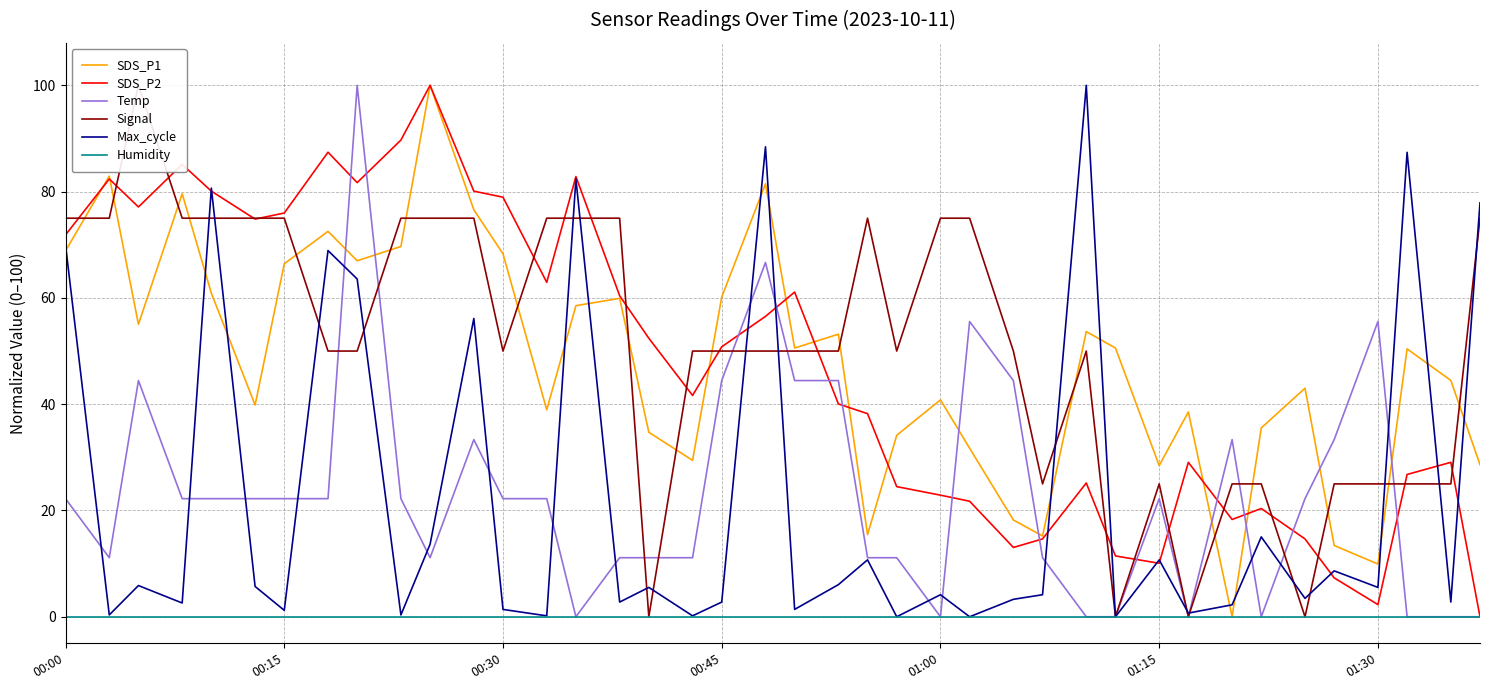

What is the average value of the SDS_P2 series?

47.6